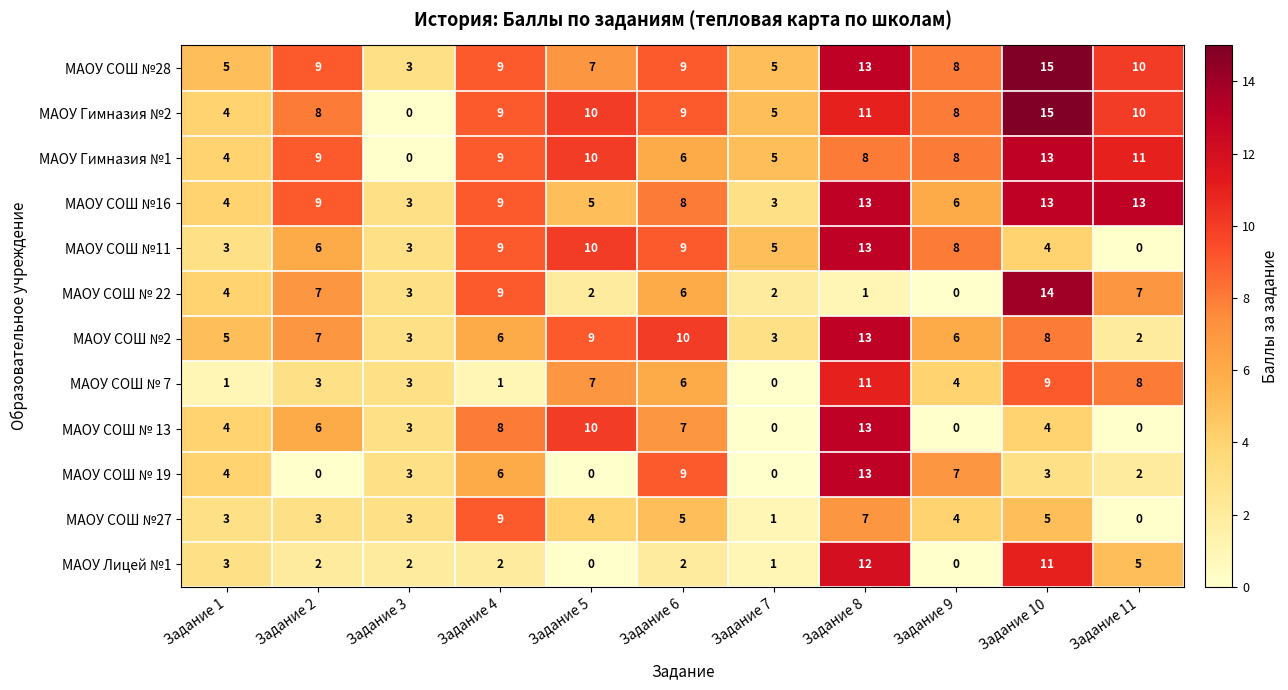

What is the maximum value for МАОУ СОШ №16?

13